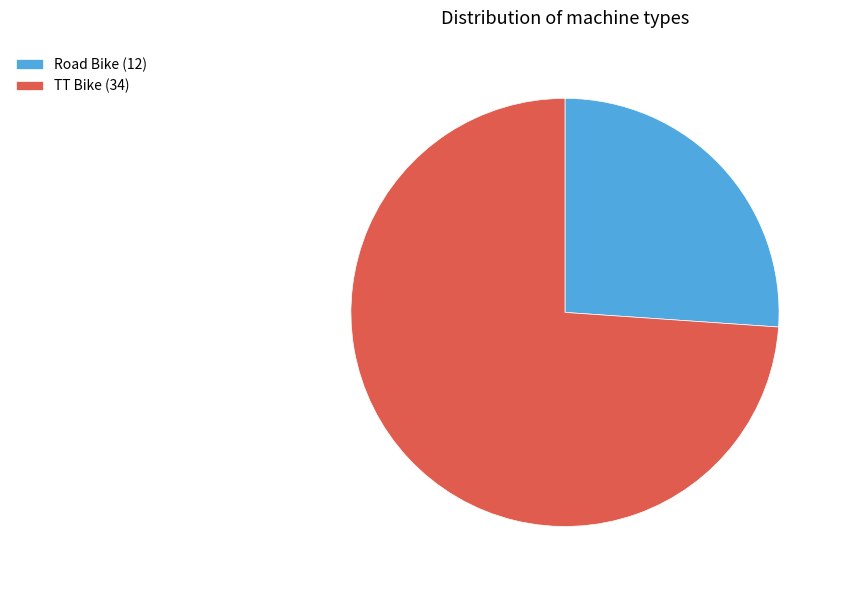

Rank the categories by value from highest to lowest.

TT Bike, Road Bike